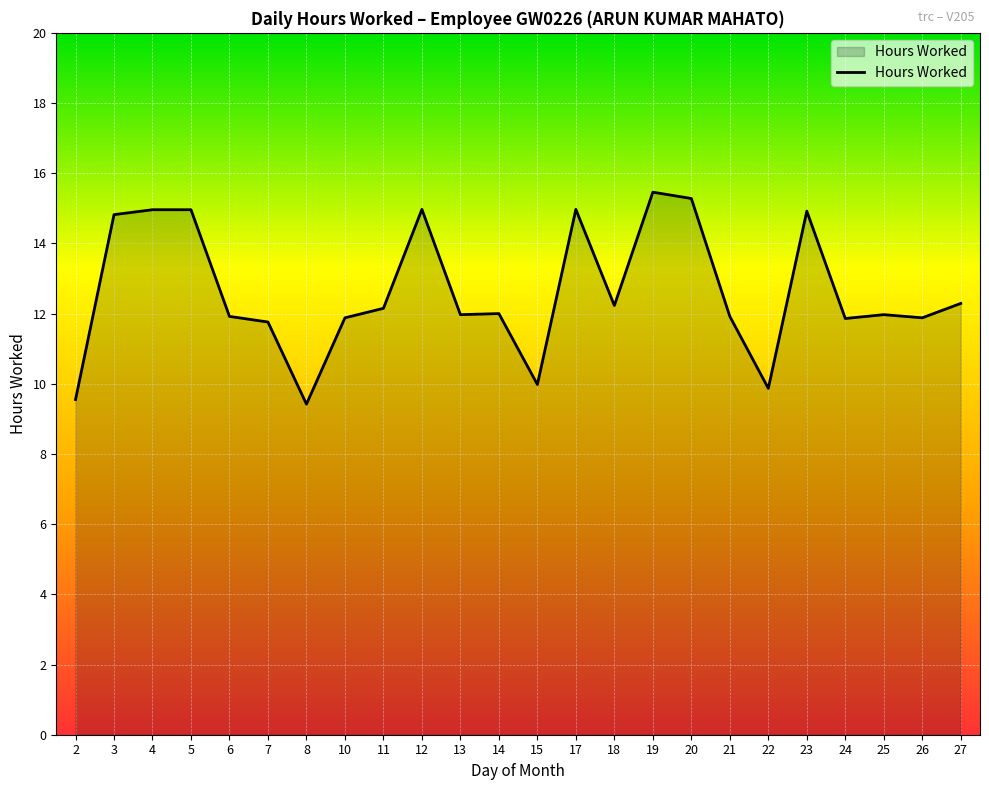

What is the sum of all values?

303.0